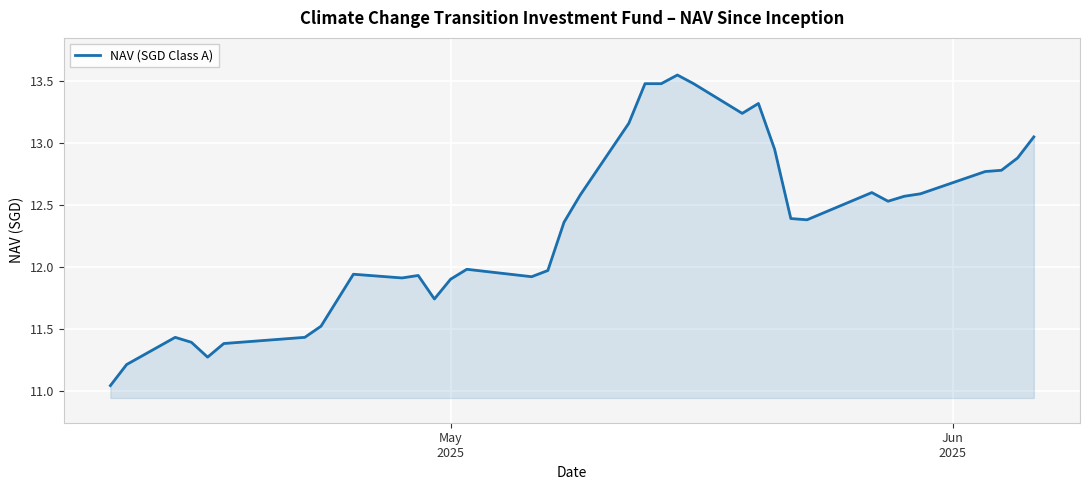

Does the chart display data point markers on the line(s)?

No